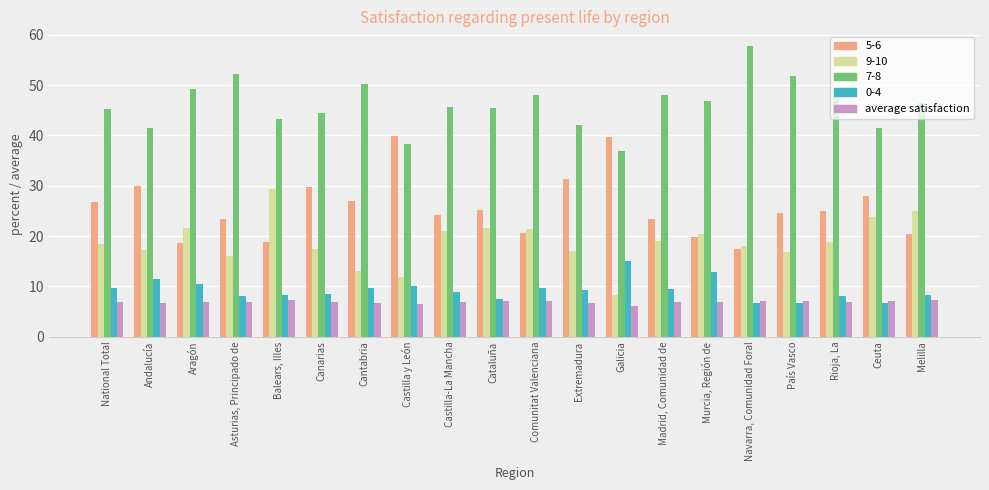

At which category does the chart reach its peak across all series?

Navarra, Comunidad Foral